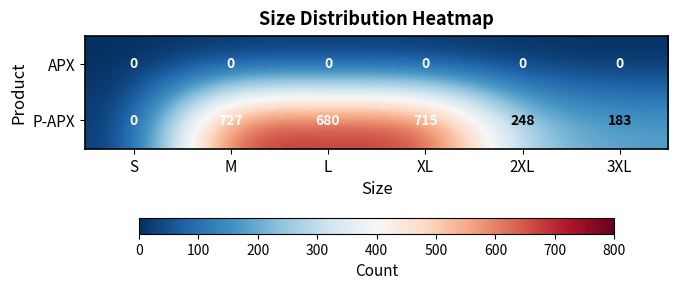

What is the difference between the maximum and second lowest values in the P-APX series?

544